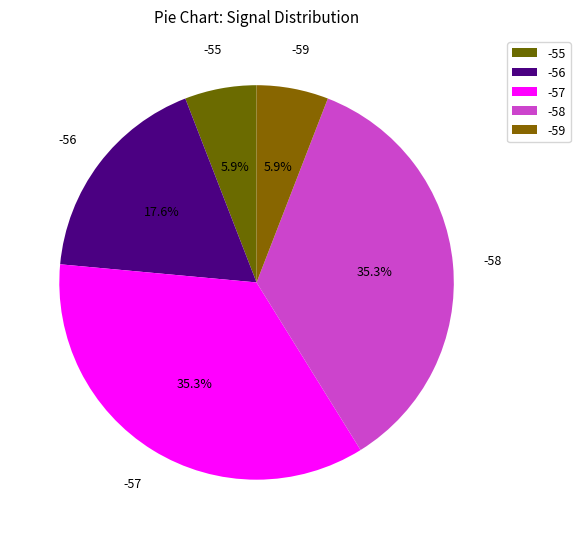

Is it true that -58 is 15% of the pie?

False